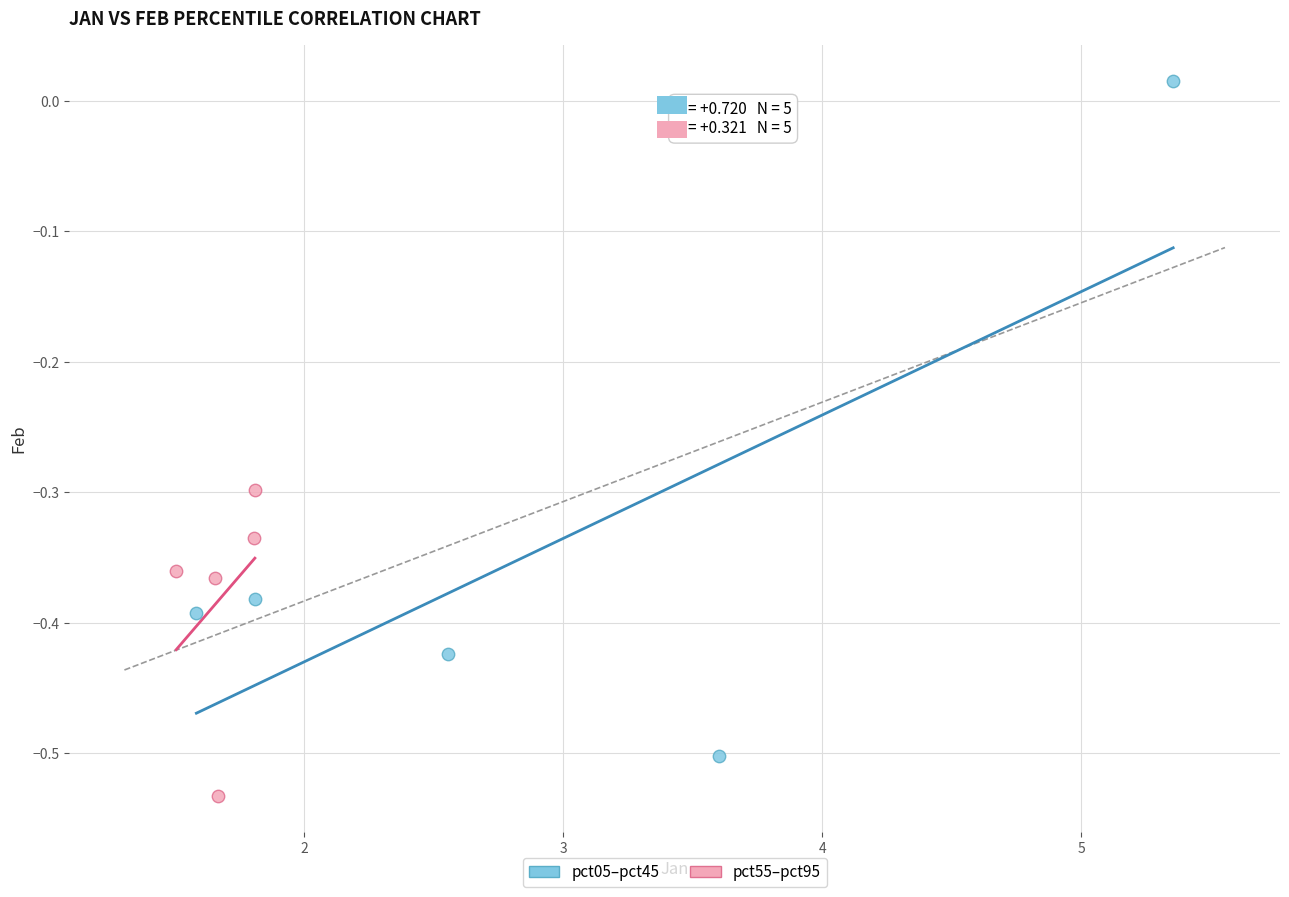

Which series contains the lowest Y value?

pct55–pct95